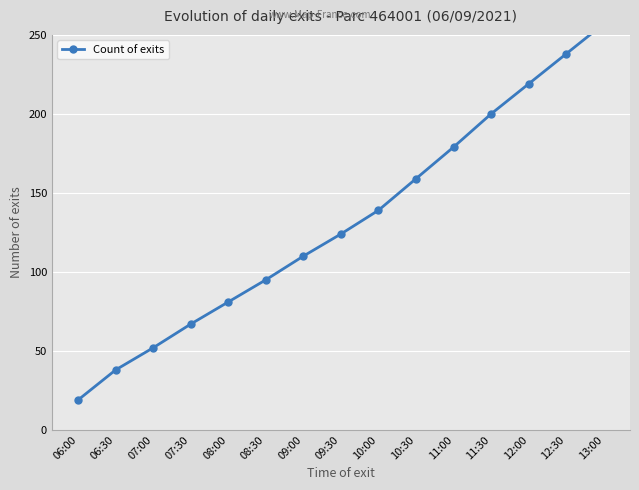

The value at 06:00 is 19. True or false?

True